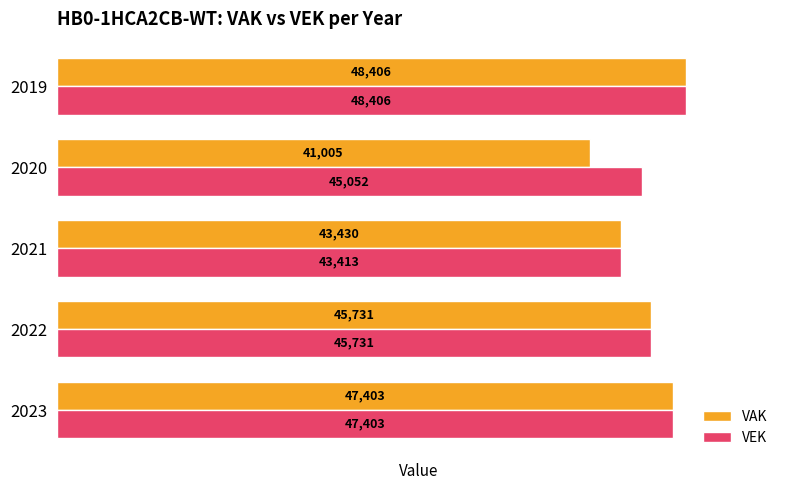

List the labels in order of VEK value, largest first.

2019, 2023, 2022, 2020, 2021